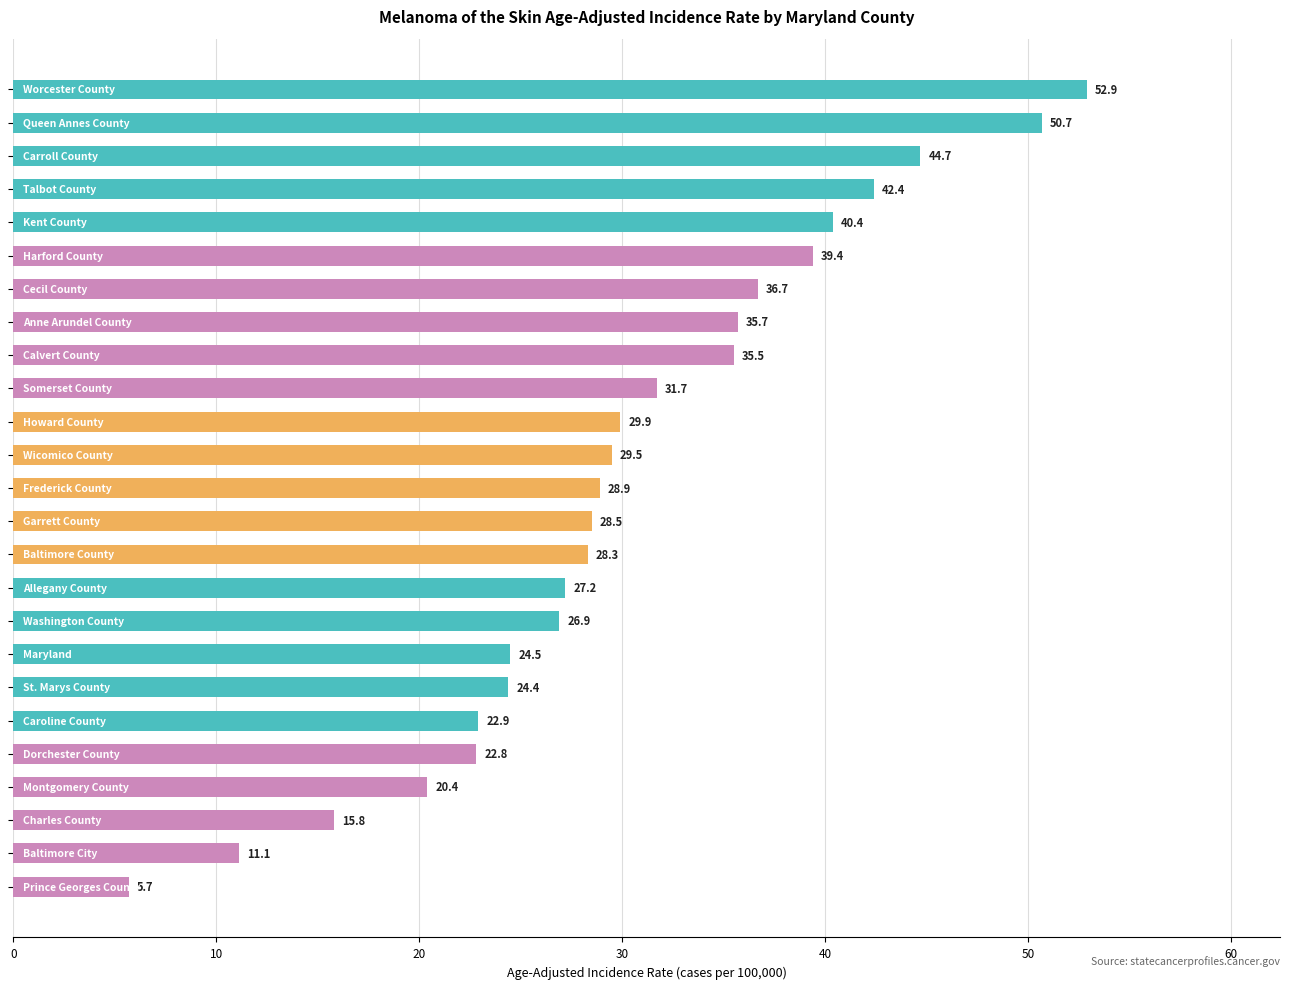

How many data points are less than 28?

10